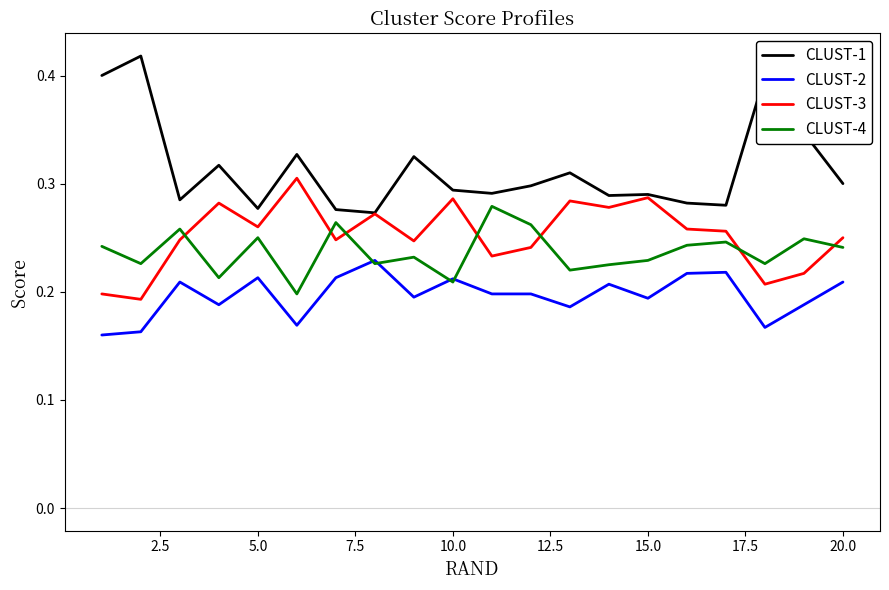

At how many categories does at least one series exceed 0?

20